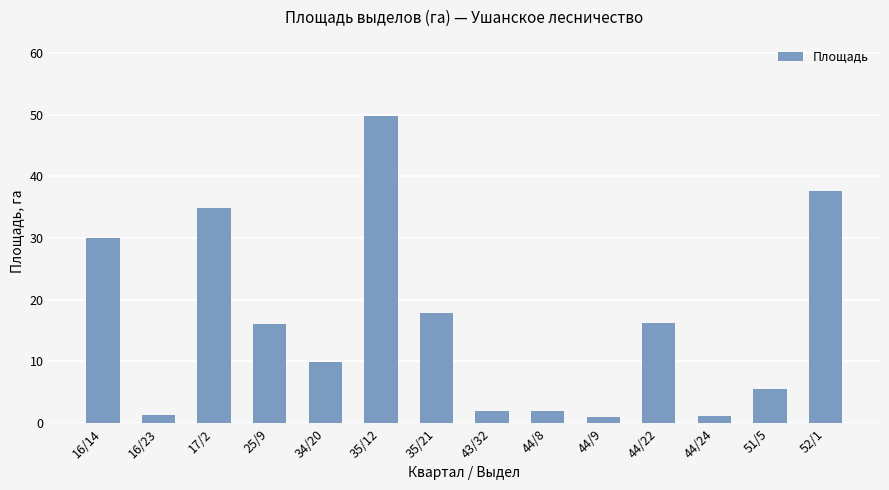

Which label corresponds to the largest value in the chart?

35/12